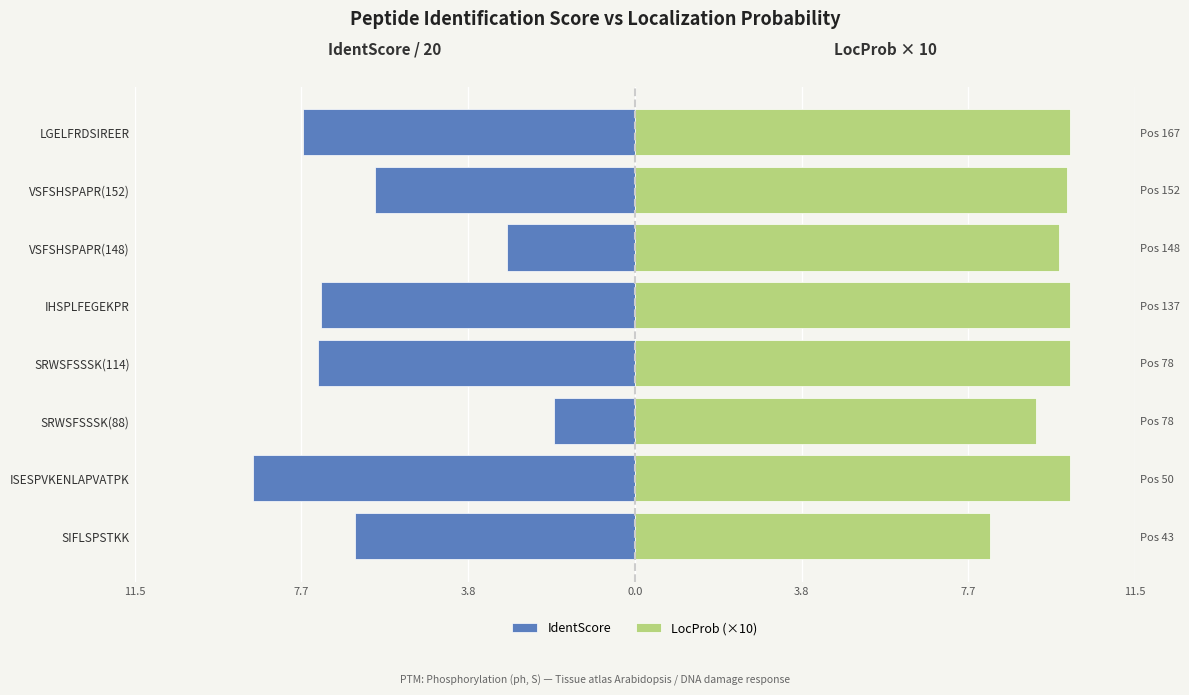

What is the difference between the IdentScore values at LGELFRDSIREER and ISESPVKENLAPVATPK?

1.2